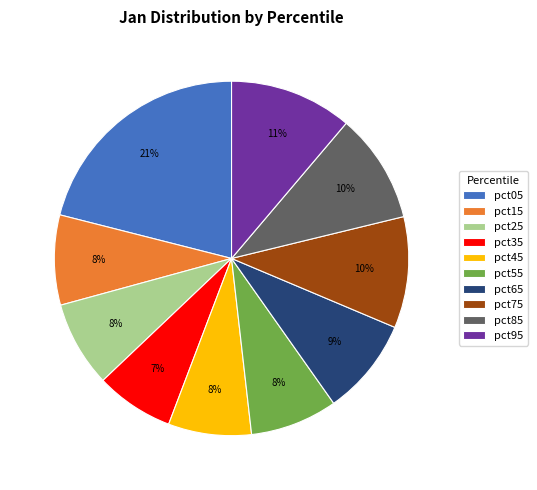

Does any single category account for the majority?

No